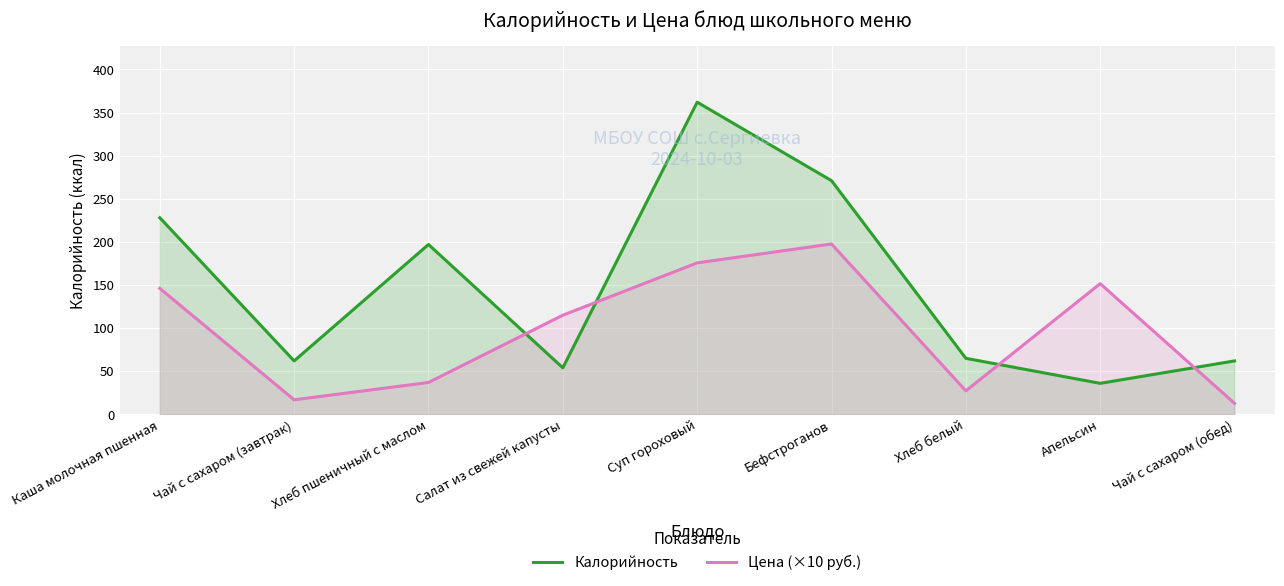

Rank the series by their maximum value, from highest to lowest.

Калорийность, Цена (×10 руб.)